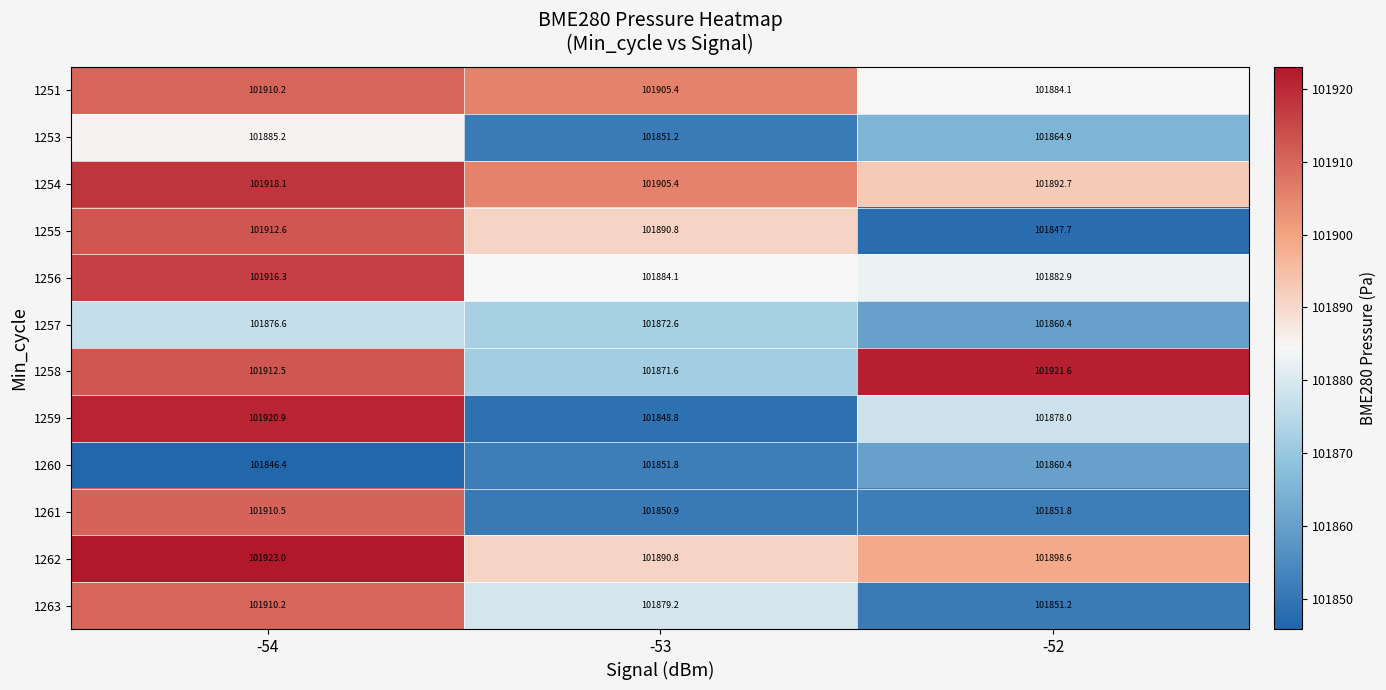

True or false: 1262 has a value of 159693.0 at -53.

False